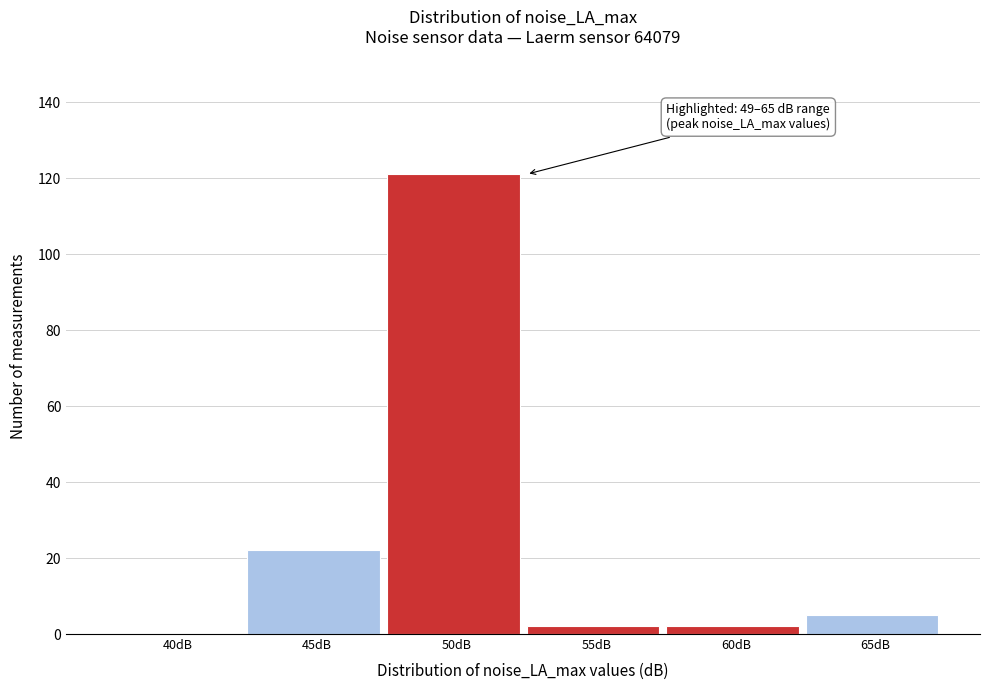

Reading right to left, extract all data points from this chart.

65dB=5	60dB=2	55dB=2	50dB=121	45dB=22	40dB=0